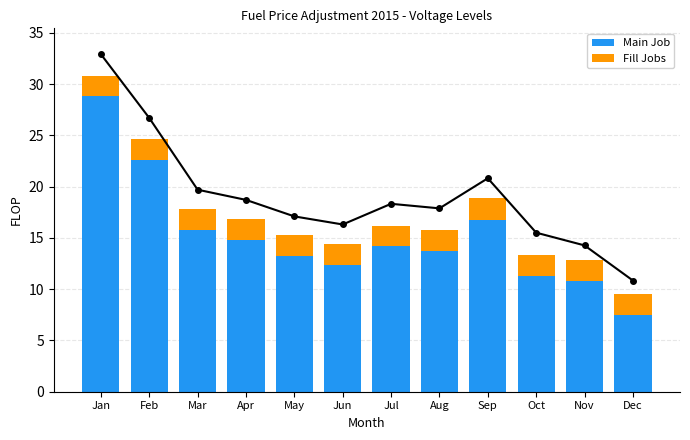

What is the value of the Main Job bar at the 11th from the left?

10.8